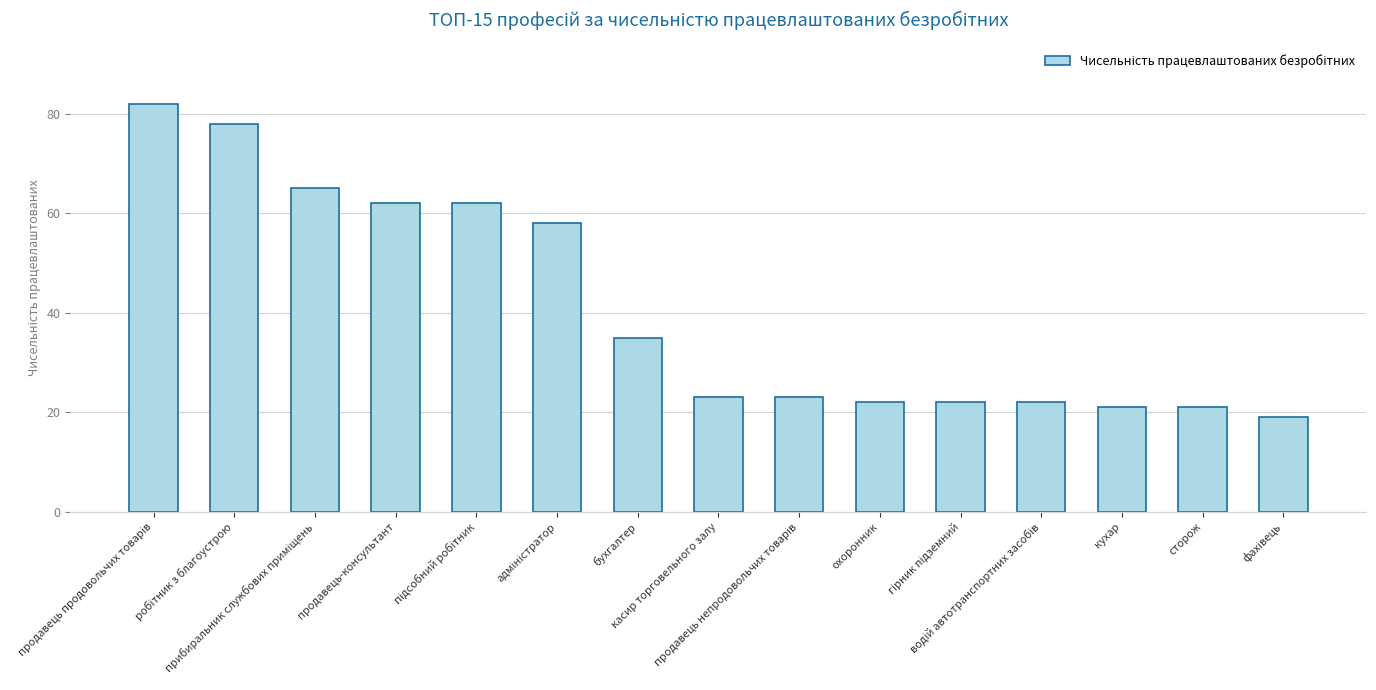

How many categories are shown in the chart?

15